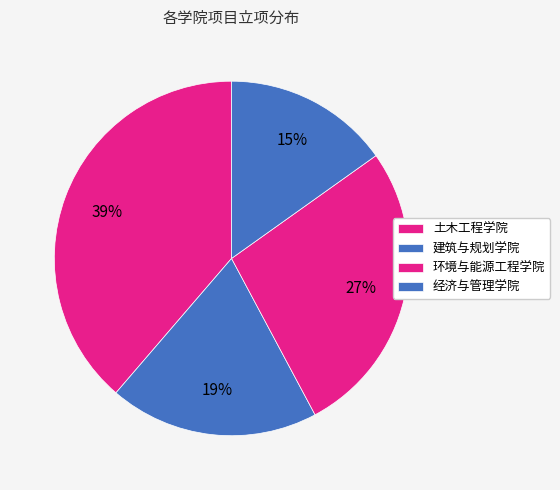

Is it true that 建筑与规划学院 is 19% of the pie?

True